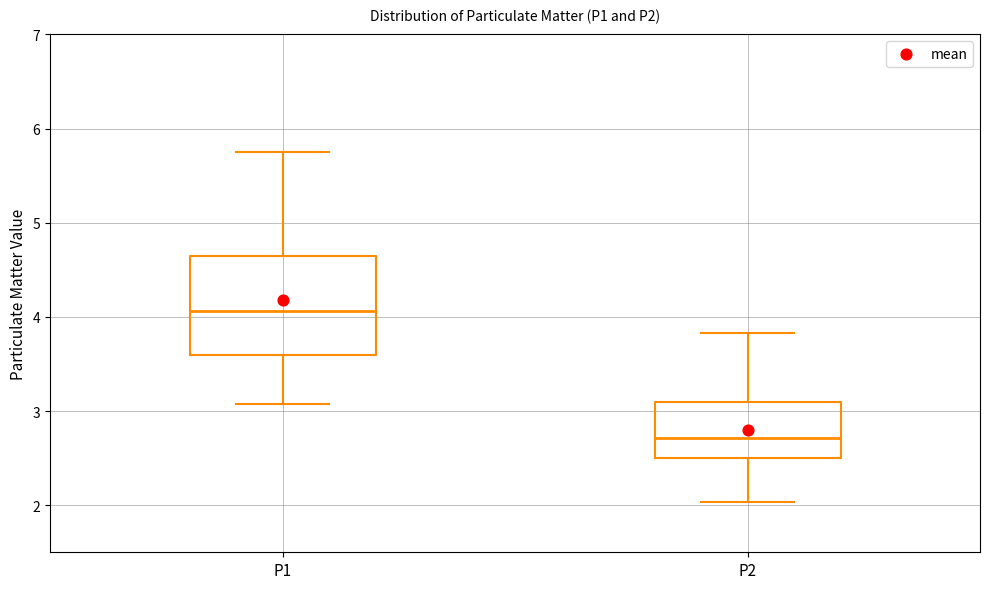

Reading left to right, transcribe this box plot: for each box, give where its median line is, the range the box spans, and where its two whiskers end, as read against the y-axis. The values are not printed on the chart, so give them approximately, as read against the axis.

P1: median 4.1, box 3.6 to 4.6, whiskers 3.1 to 5.8
P2: median 2.7, box 2.5 to 3.1, whiskers 2.0 to 3.8